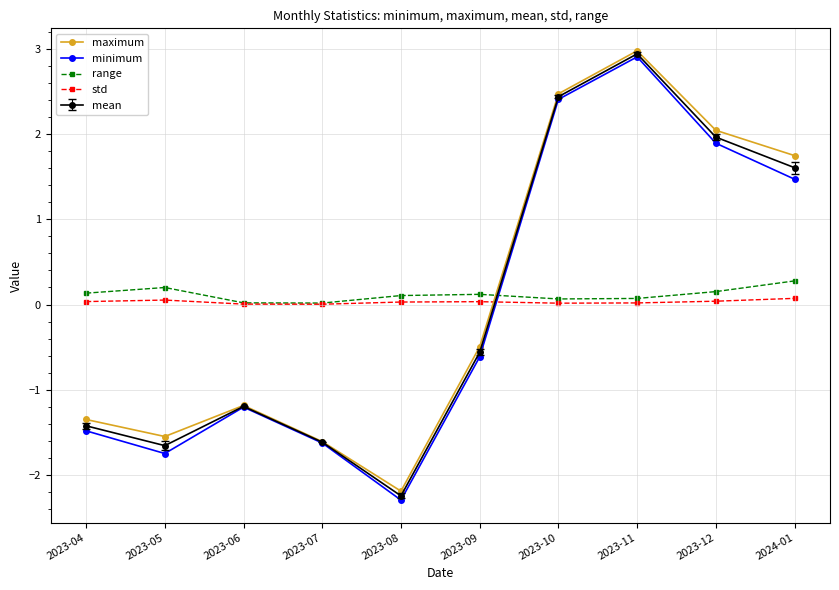

At which category is the sum across all series the highest?

2023-11